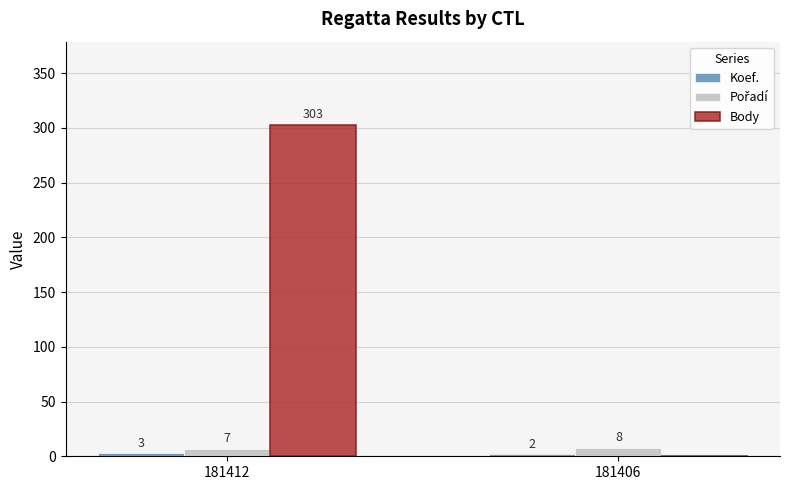

Which series has the widest spread of values?

Body